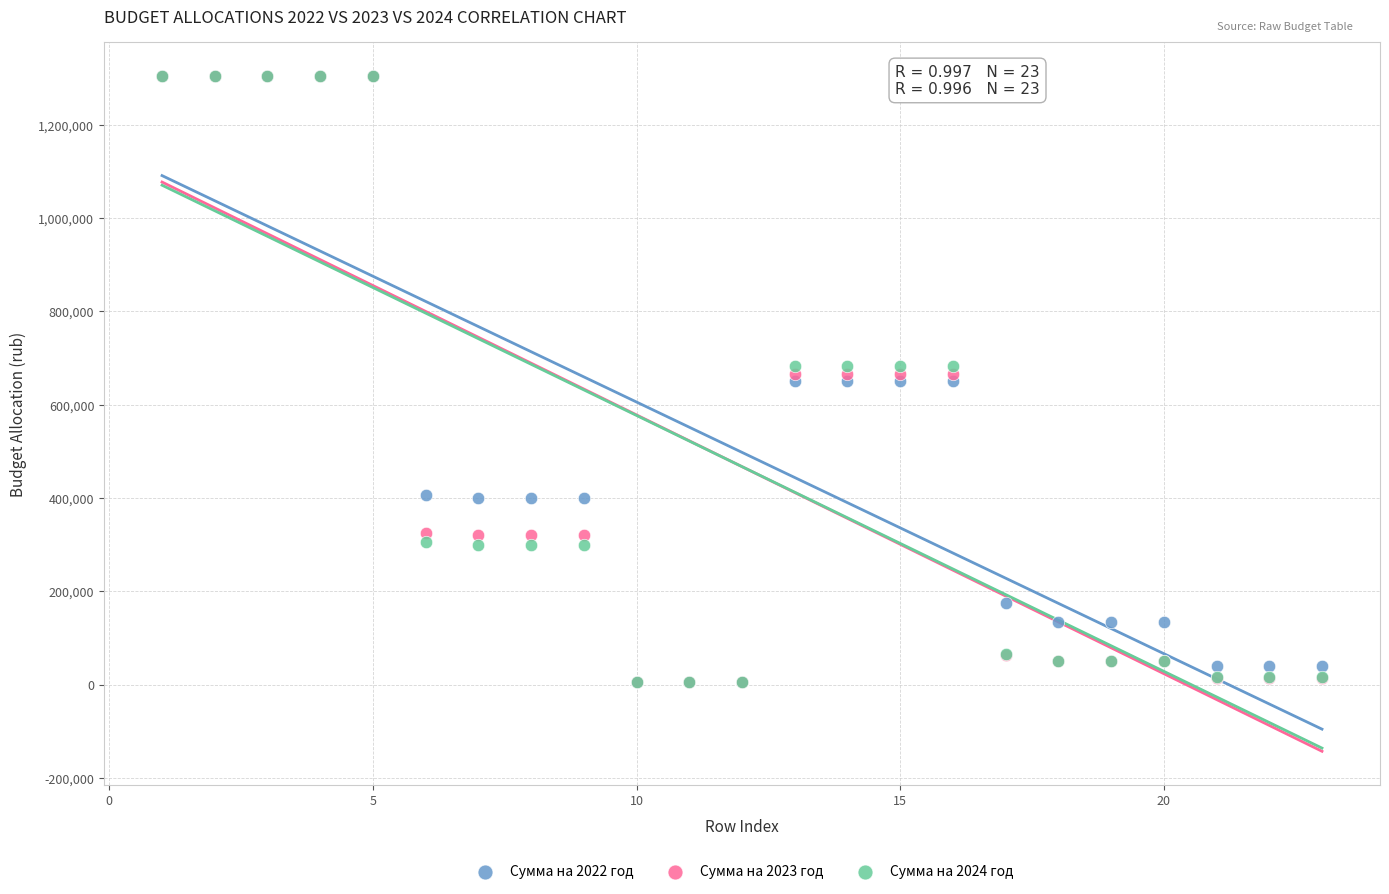

What are all the series names shown in the legend?

Сумма на 2022 год, Сумма на 2023 год, Сумма на 2024 год